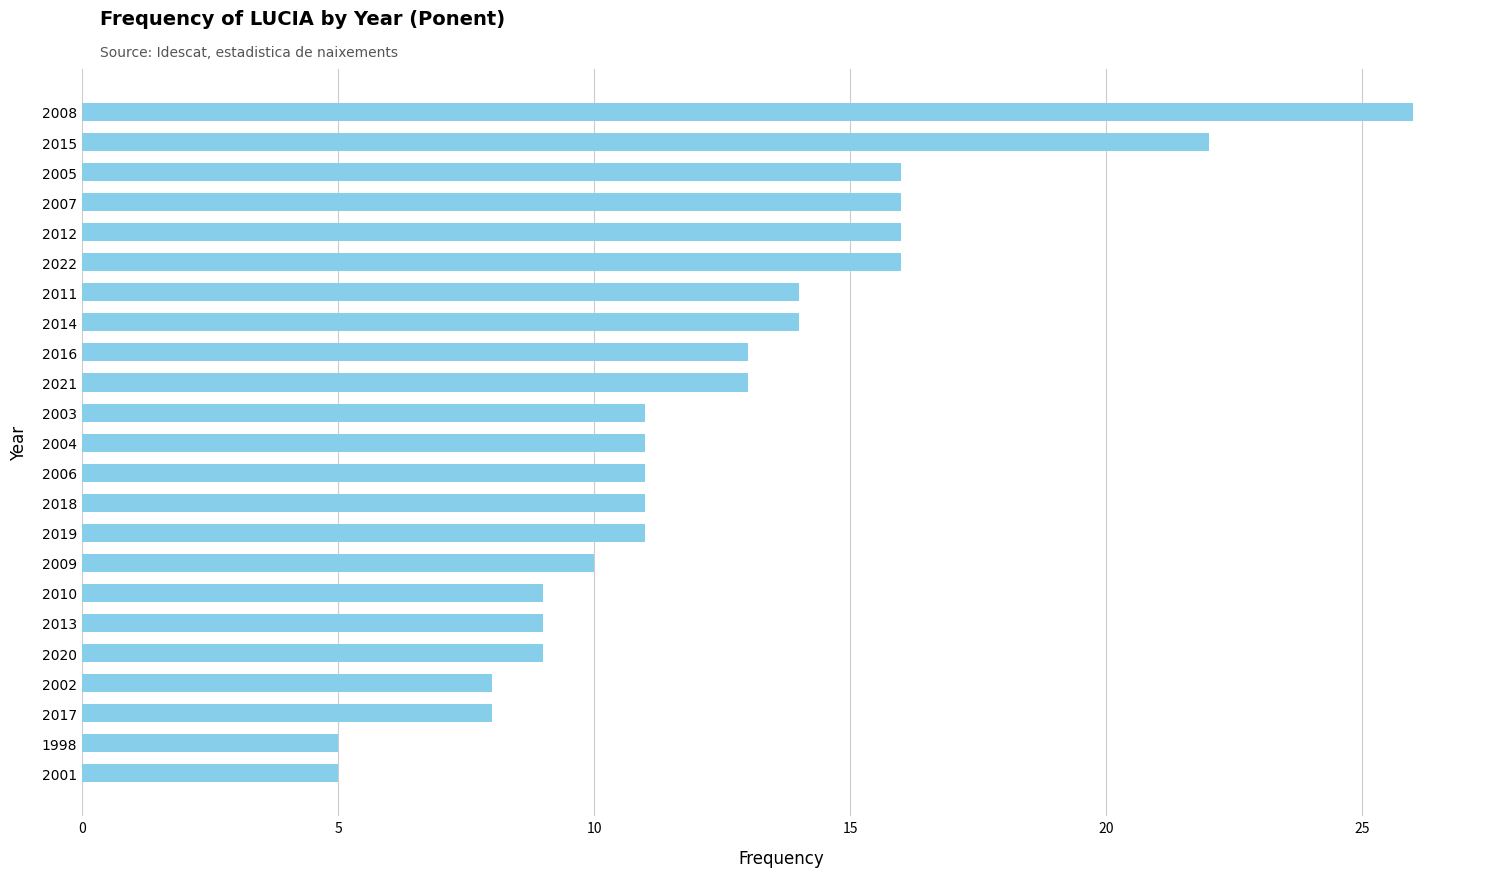

Reading bottom to top, extract all data points from this chart.

5	5	8	8	9	9	9	10	11	11	11	11	11	13	13	14	14	16	16	16	16	22	26